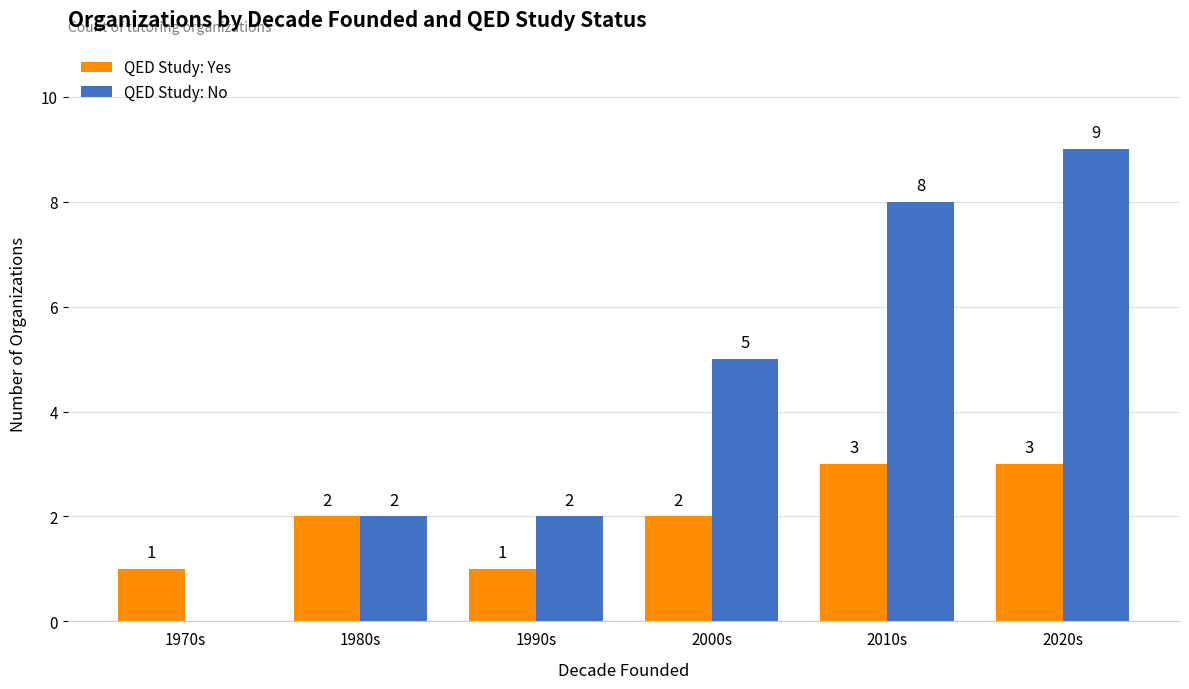

Where is QED Study: No nearest to the value 4?

2000s